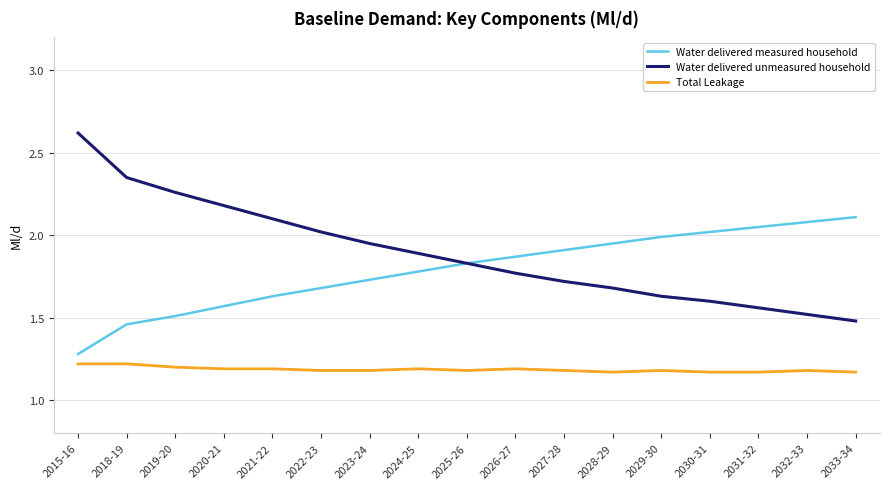

What is the sum of the Water delivered measured household values at 2033-34 and 2018-19?

3.6